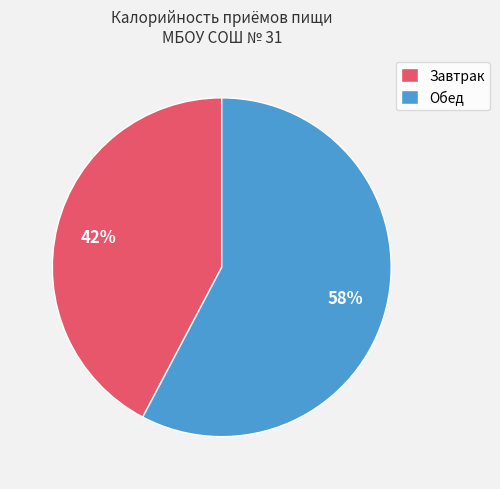

To the nearest percent, what is the average slice percentage?

50%